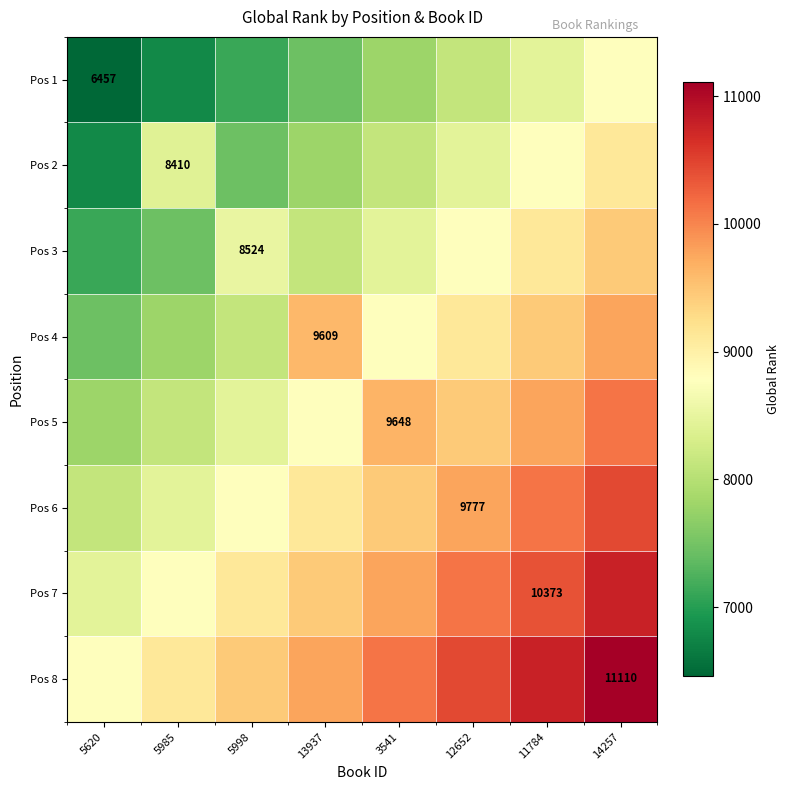

At which label is Pos 4 closest to 8617?

3541